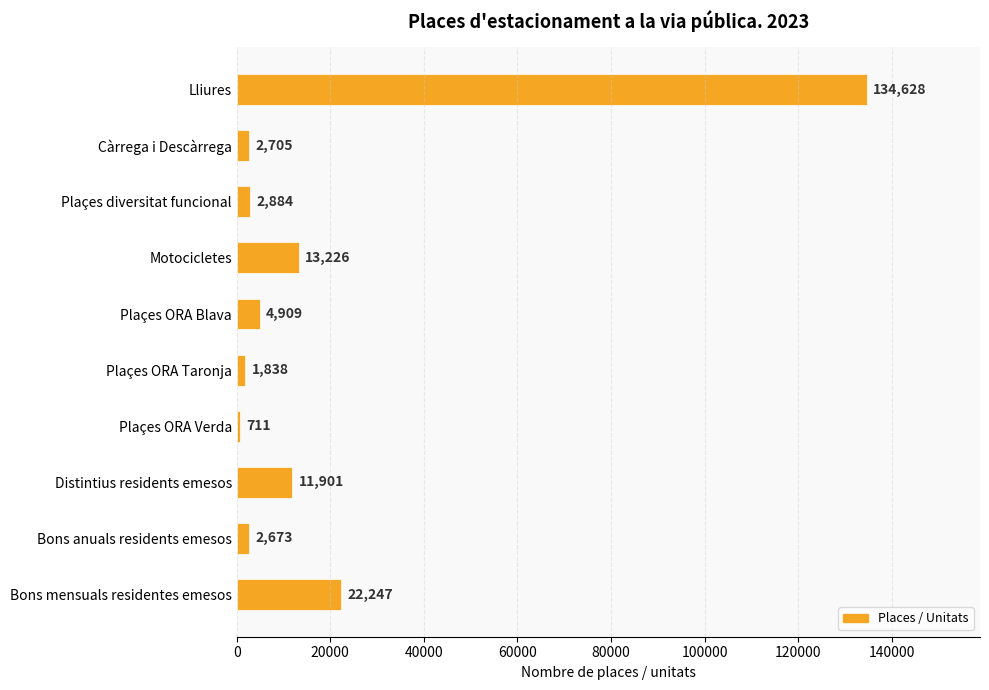

What is the average value?

19772